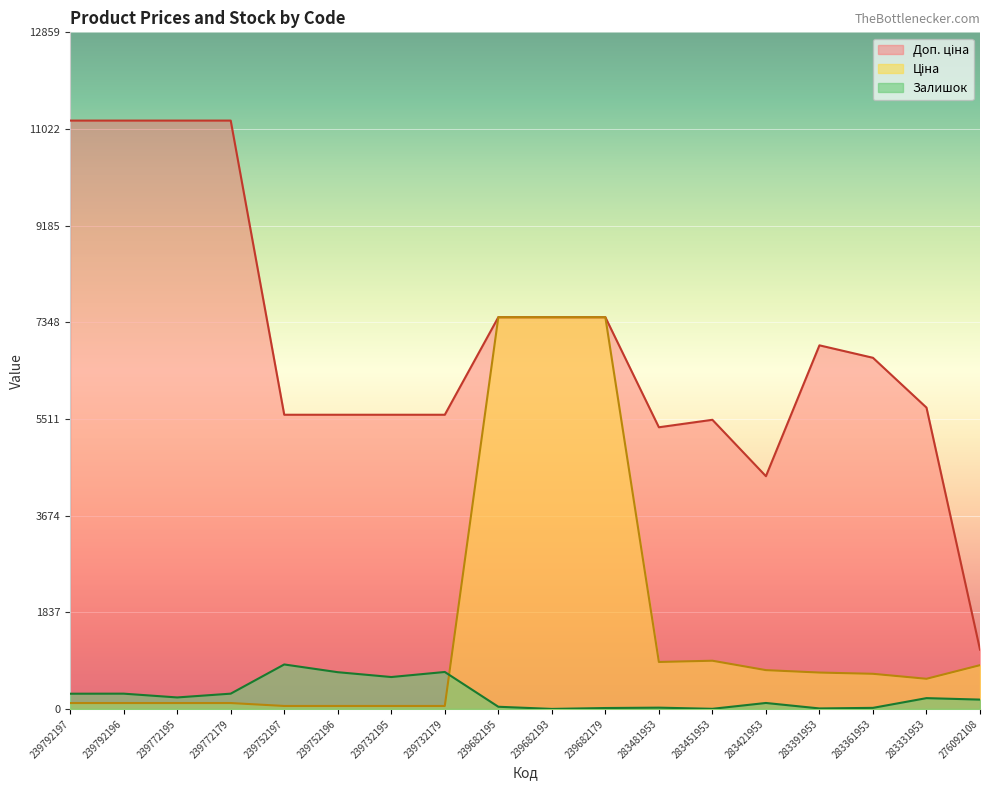

What is the difference between the maximum and minimum values in the Залишок series?

845.0